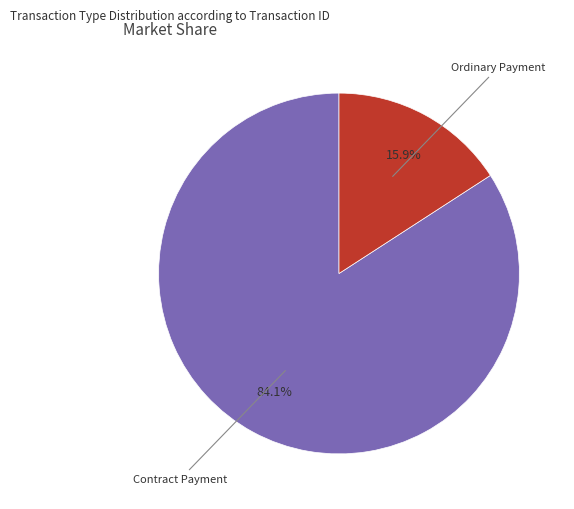

To the nearest percent, what percentage of the pie is Contract Payment?

84%